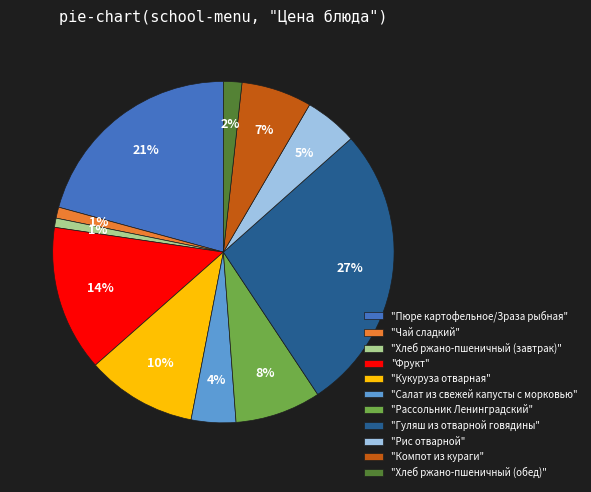

To the nearest percent, what is the average slice percentage?

9%